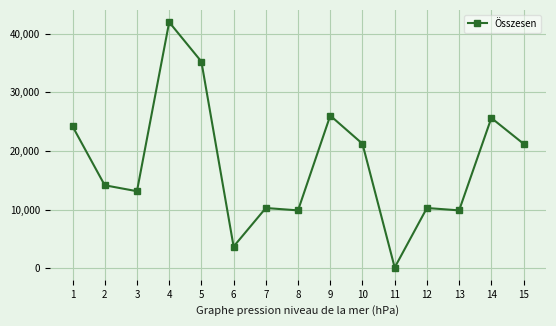

How many series are shown in this chart?

1